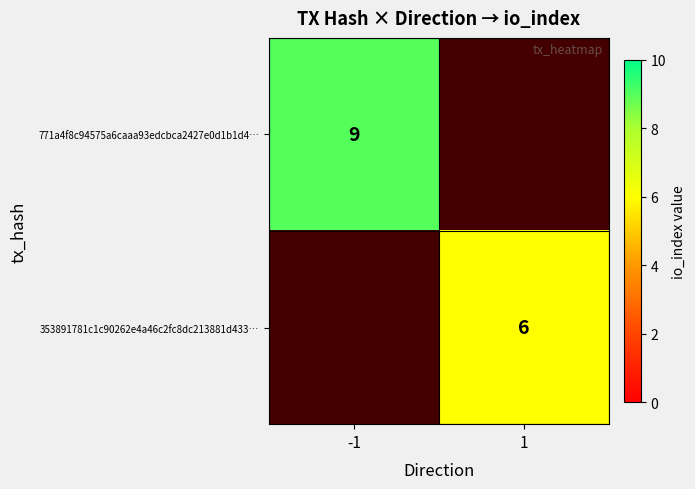

True or false: 353891781c1c90262e4a46c2fc8dc213881d433… has a value of 8 at 1.

False